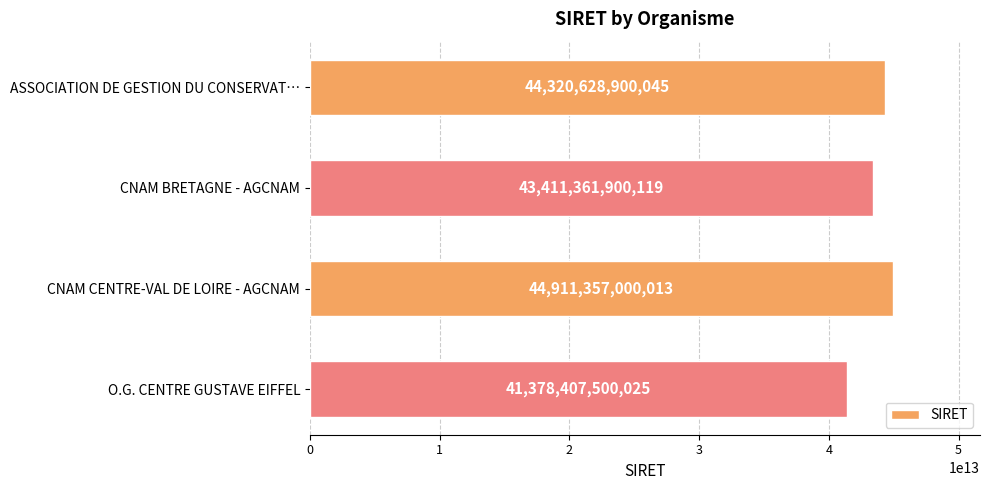

Is it true that the value at CNAM CENTRE-VAL DE LOIRE - AGCNAM is 15326876877498?

False